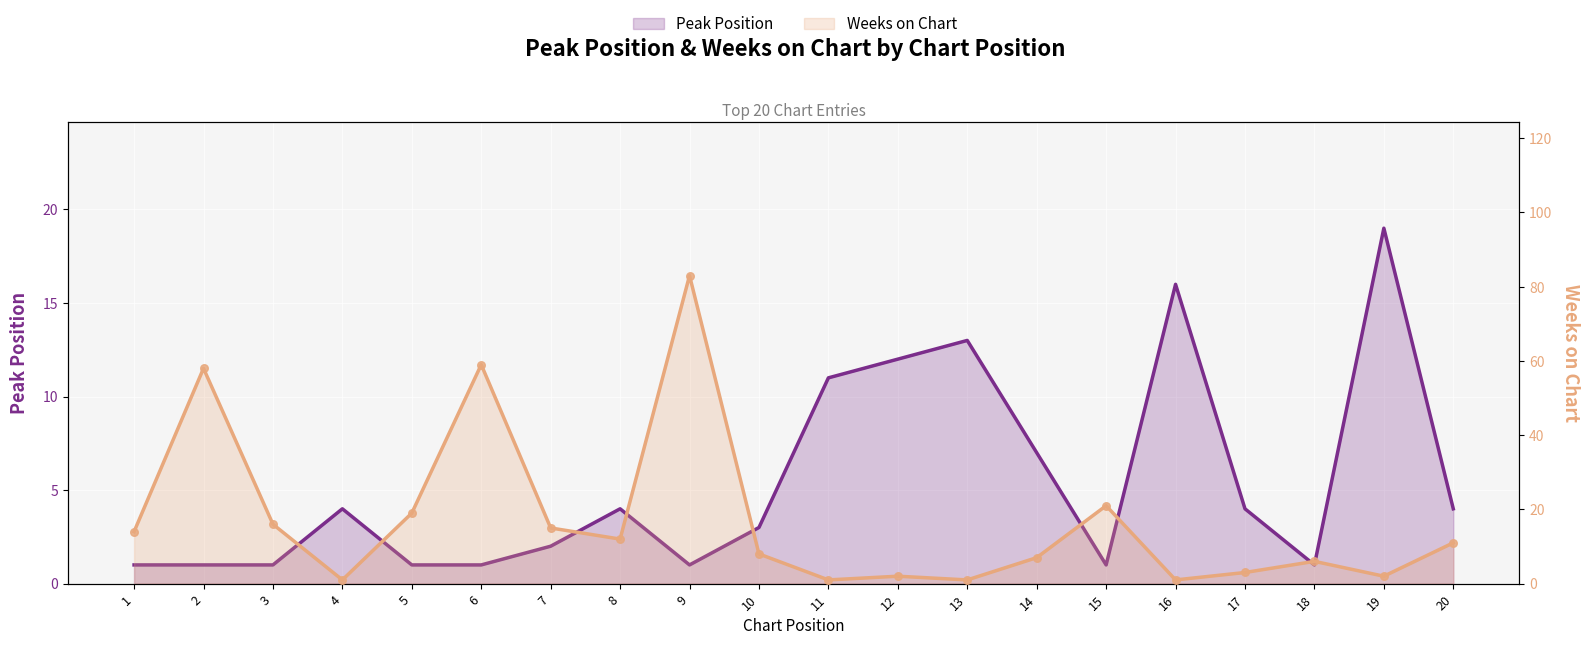

At how many categories does at least one series exceed 29?

3